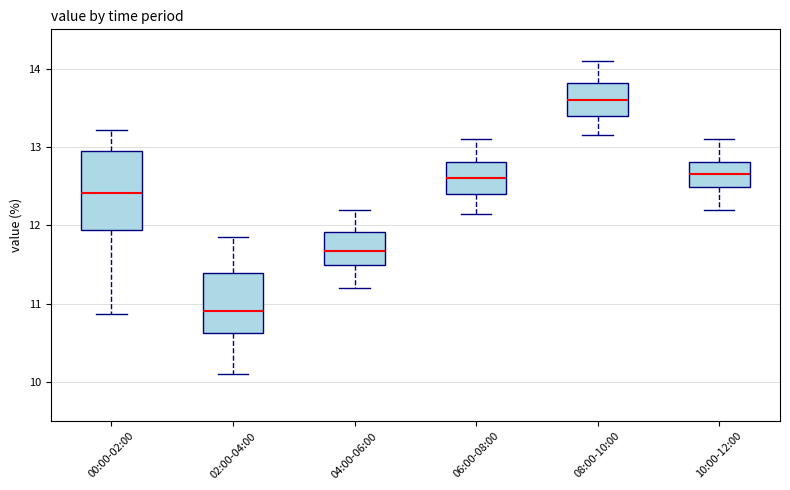

Reading left to right, read every box against the y-axis: the position of its median line, the range the box covers, and the ends of its whiskers. The values are not printed on the chart, so give them approximately, as read against the axis.

00:00-02:00: median 12.4, box 11.9 to 12.9, whiskers 10.9 to 13.2
02:00-04:00: median 10.9, box 10.6 to 11.4, whiskers 10.1 to 11.9
04:00-06:00: median 11.7, box 11.5 to 11.9, whiskers 11.2 to 12.2
06:00-08:00: median 12.6, box 12.4 to 12.8, whiskers 12.2 to 13.1
08:00-10:00: median 13.6, box 13.4 to 13.8, whiskers 13.2 to 14.1
10:00-12:00: median 12.7, box 12.5 to 12.8, whiskers 12.2 to 13.1